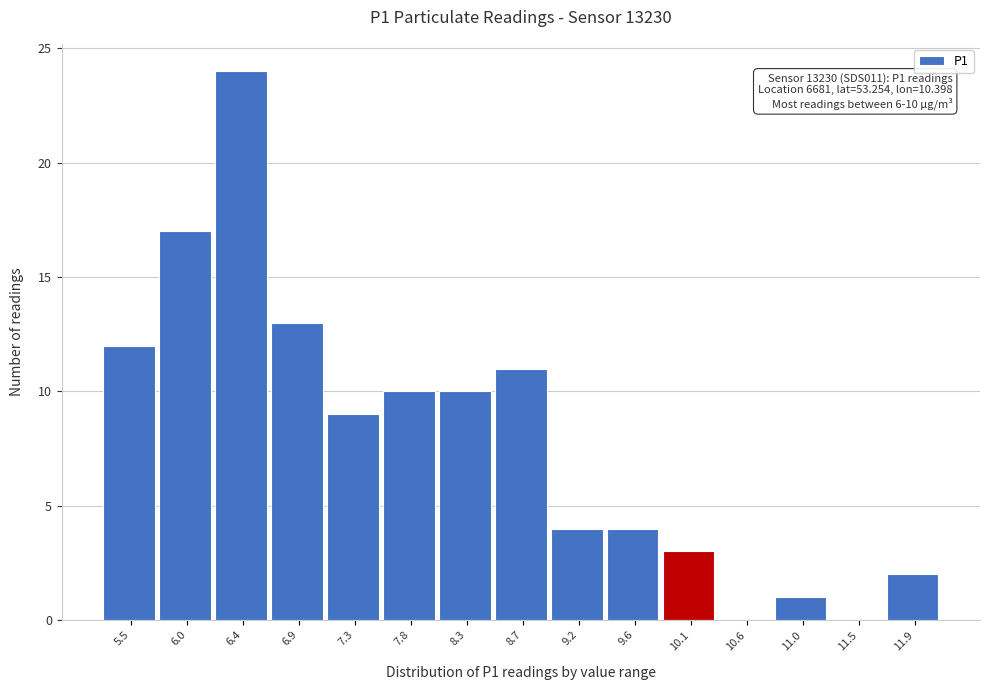

Reading left to right, extract all data points from this chart.

5.5=12	6.0=17	6.4=24	6.9=13	7.3=9	7.8=10	8.3=10	8.7=11	9.2=4	9.6=4	10.1=3	10.6=0	11.0=1	11.5=0	11.9=2